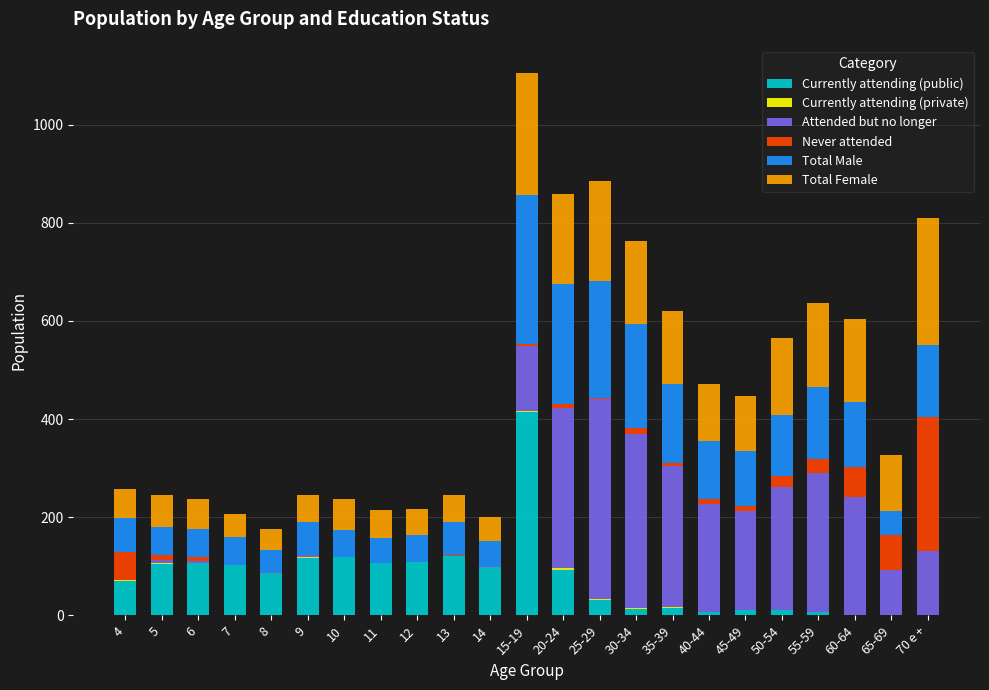

Are the bars horizontal?

No